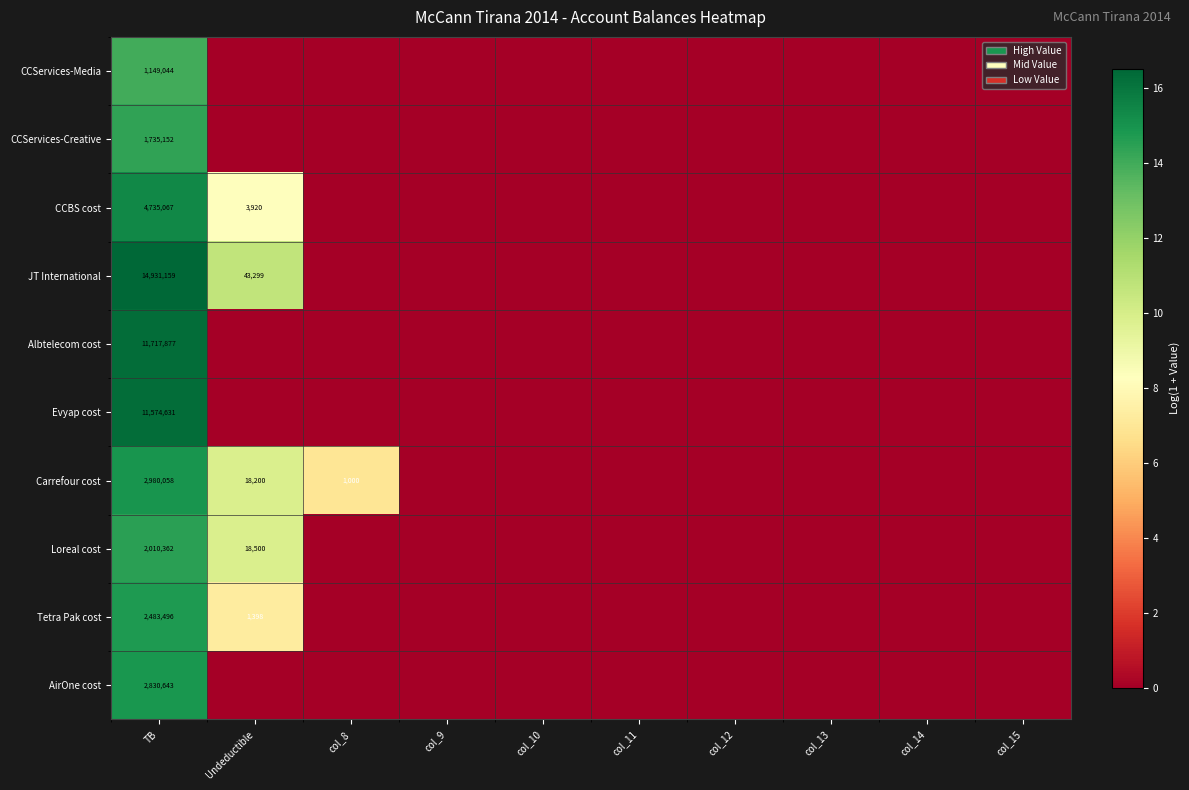

What is the sum of the Tetra Pak cost values at Undeductible and TB?

2484894